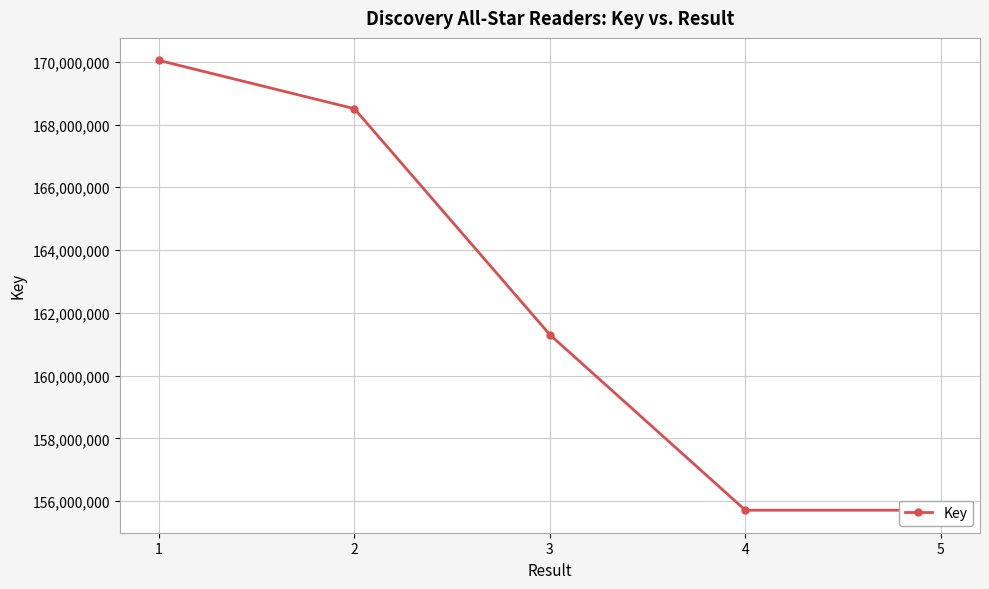

What is the average value?

162253795